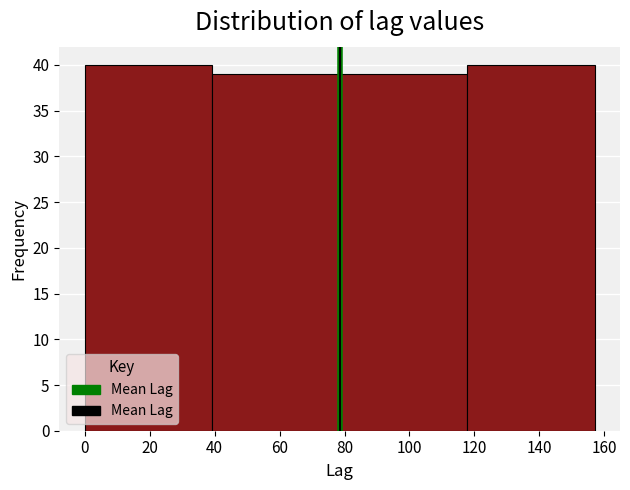

How tall is the bar that spans 0 to 40 on the x-axis? Neither the bar edges nor the heights are printed on the chart, so give them approximately, as read against the axes.

40